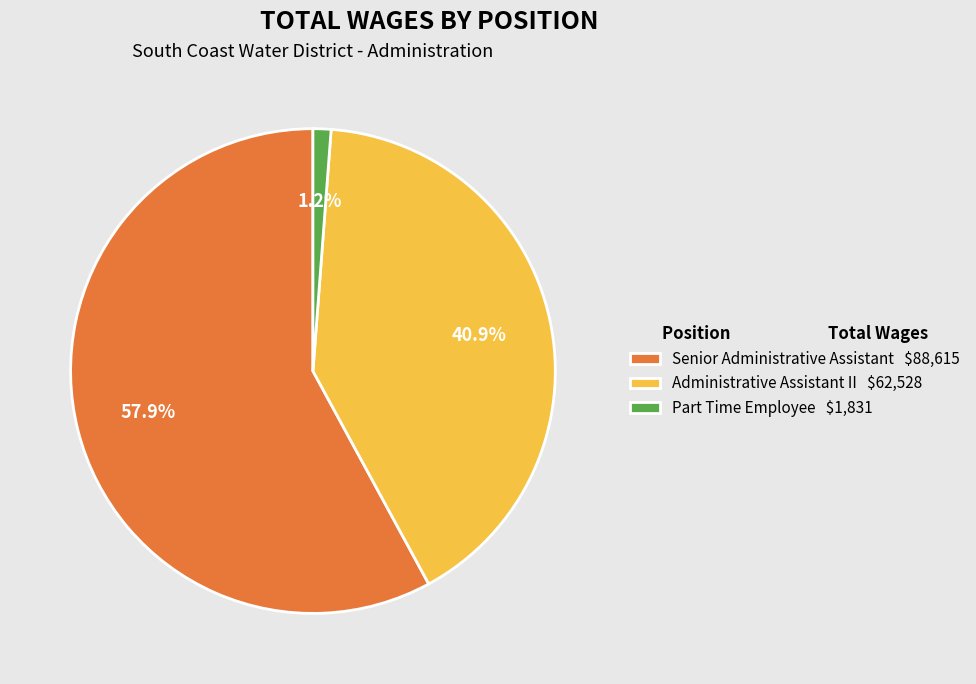

How much of the chart is everything except Senior Administrative Assistant $88,615?

42.1%